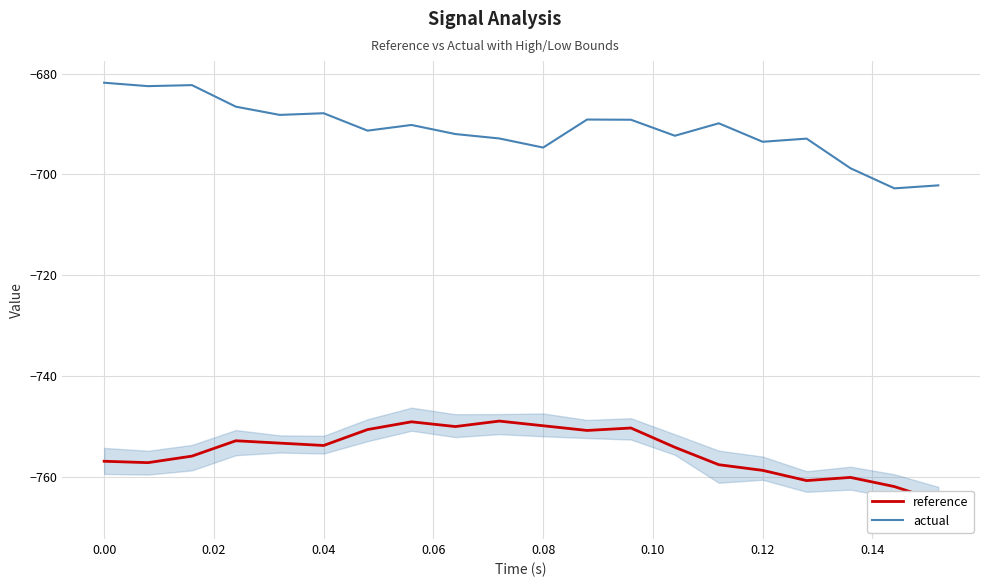

What is the minimum value for actual?

-702.7